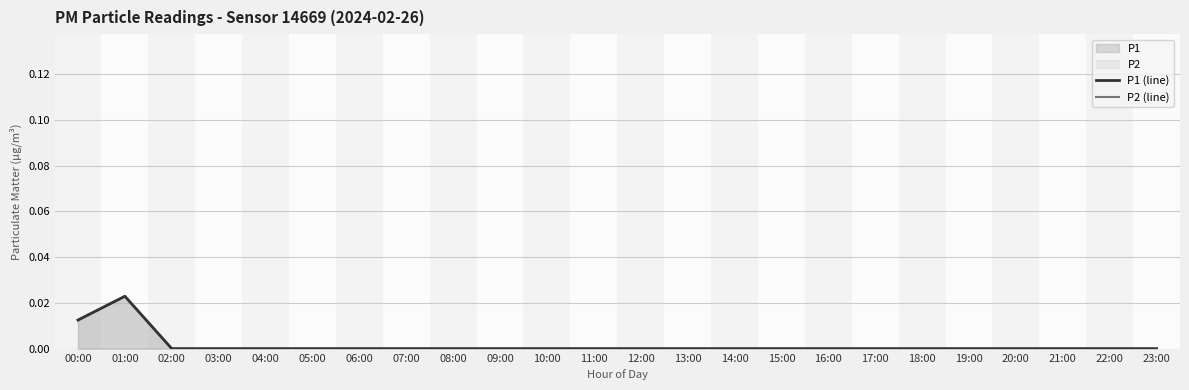

Which series changed the most between 07:00 and 22:00?

P1 (line)